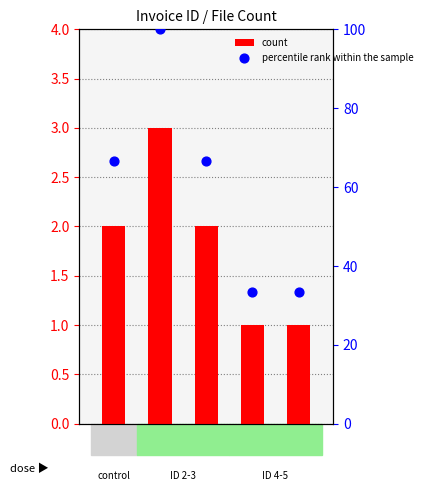

At how many categories does at least one series exceed 20?

5